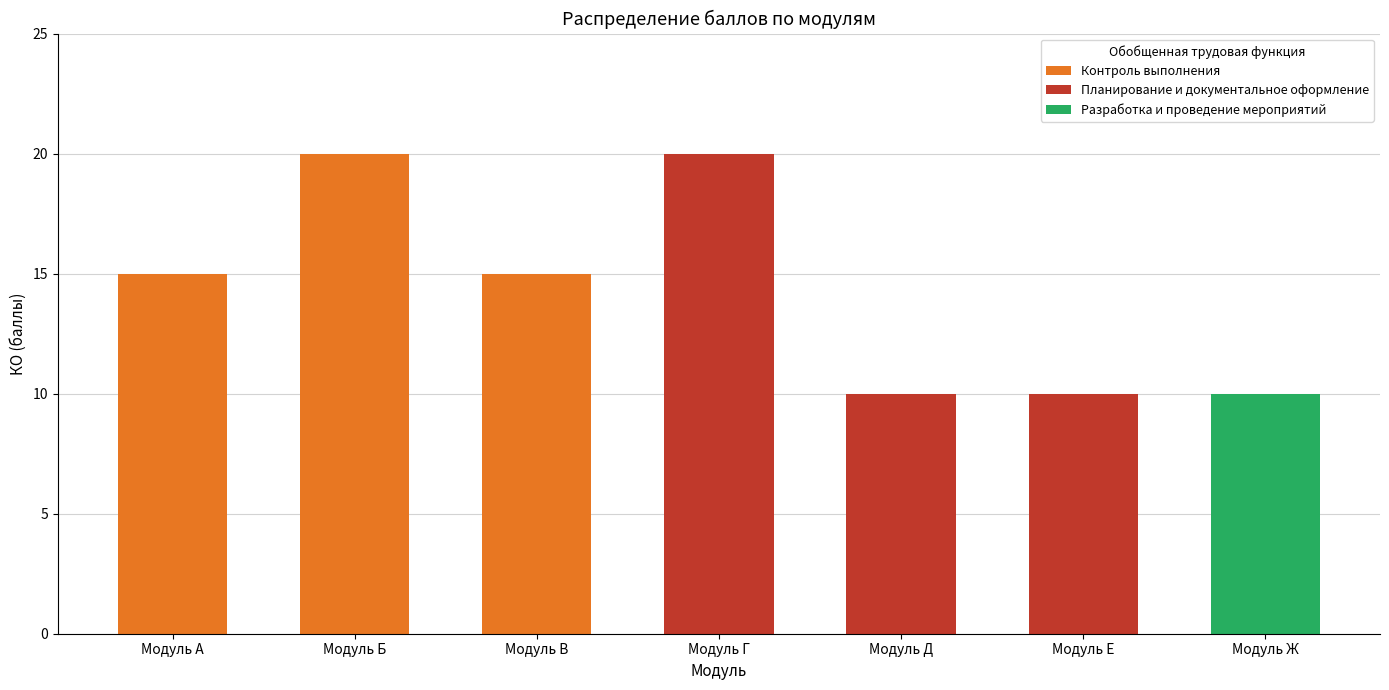

Are the bars horizontal?

No